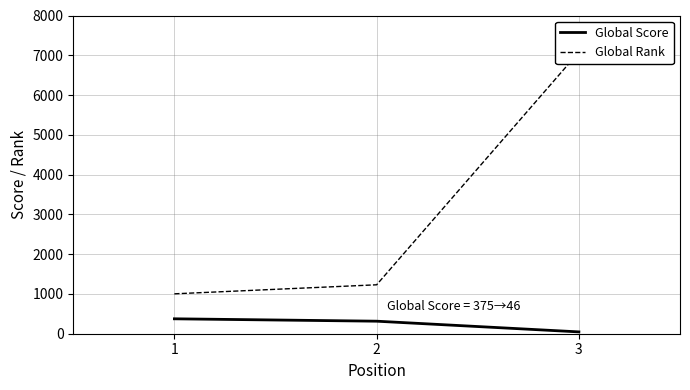

The Global Score series shows 375 at 1. True or false?

True